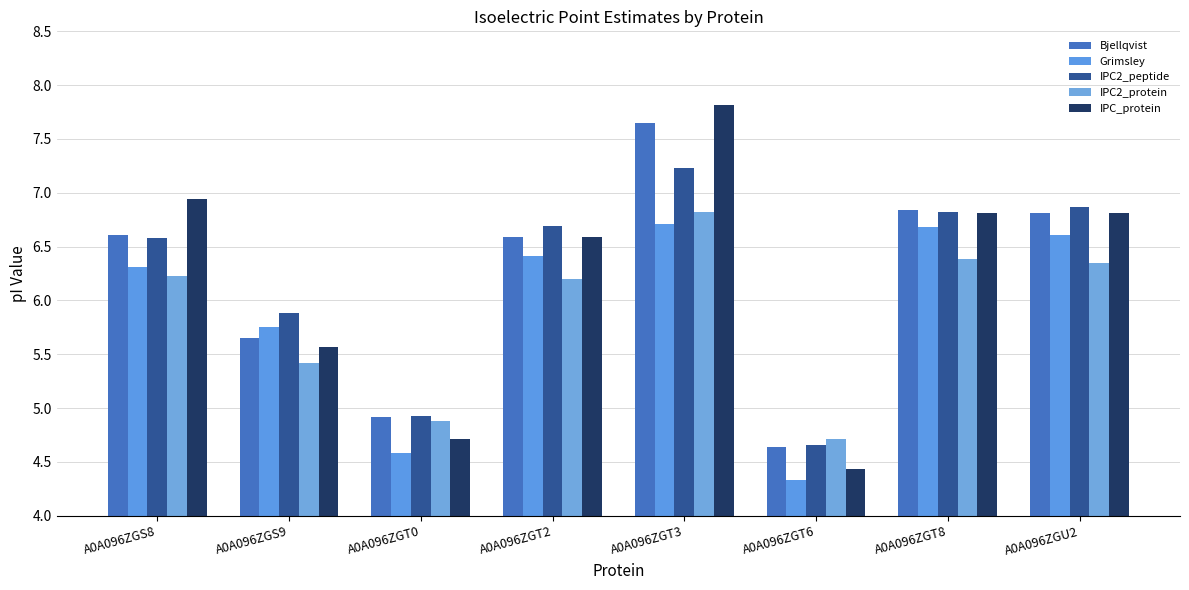

Reading left to right, list all the values displayed in this chart.

Bjellqvist: A0A096ZGS8=6.6	A0A096ZGS9=5.7	A0A096ZGT0=4.9	A0A096ZGT2=6.6	A0A096ZGT3=7.6	A0A096ZGT6=4.6	A0A096ZGT8=6.8	A0A096ZGU2=6.8
Grimsley: A0A096ZGS8=6.3	A0A096ZGS9=5.8	A0A096ZGT0=4.6	A0A096ZGT2=6.4	A0A096ZGT3=6.7	A0A096ZGT6=4.3	A0A096ZGT8=6.7	A0A096ZGU2=6.6
IPC2_peptide: A0A096ZGS8=6.6	A0A096ZGS9=5.9	A0A096ZGT0=4.9	A0A096ZGT2=6.7	A0A096ZGT3=7.2	A0A096ZGT6=4.7	A0A096ZGT8=6.8	A0A096ZGU2=6.9
IPC2_protein: A0A096ZGS8=6.2	A0A096ZGS9=5.4	A0A096ZGT0=4.9	A0A096ZGT2=6.2	A0A096ZGT3=6.8	A0A096ZGT6=4.7	A0A096ZGT8=6.4	A0A096ZGU2=6.4
IPC_protein: A0A096ZGS8=6.9	A0A096ZGS9=5.6	A0A096ZGT0=4.7	A0A096ZGT2=6.6	A0A096ZGT3=7.8	A0A096ZGT6=4.4	A0A096ZGT8=6.8	A0A096ZGU2=6.8